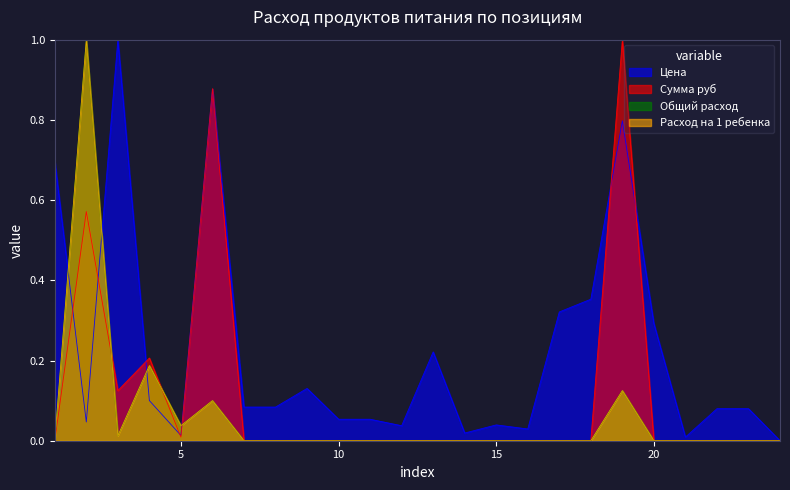

What is the sum of all Общий расход values?

1.5